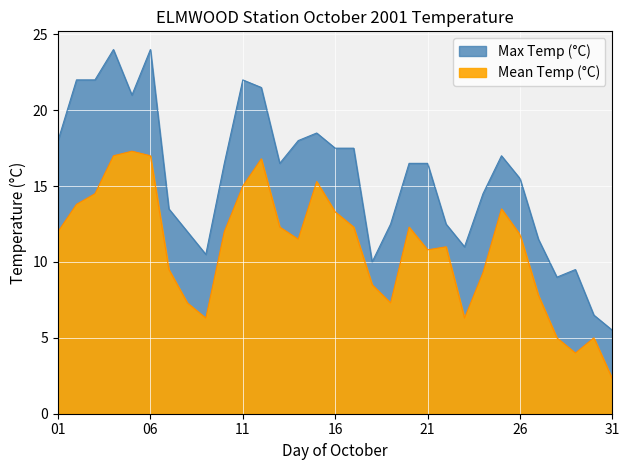

Which category has the lowest value in the Max Temp (°C) series?

31